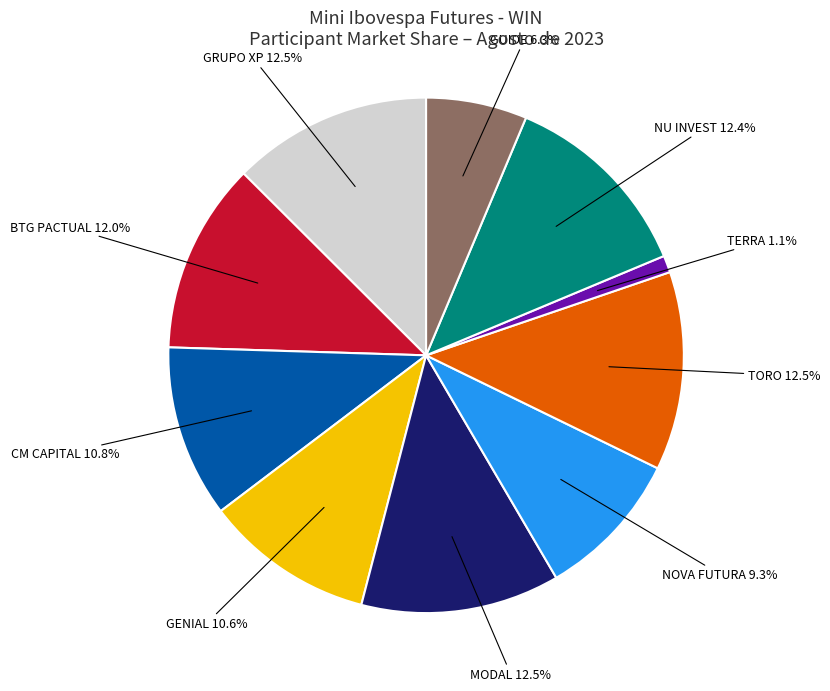

Which slice is the smallest?

TERRA